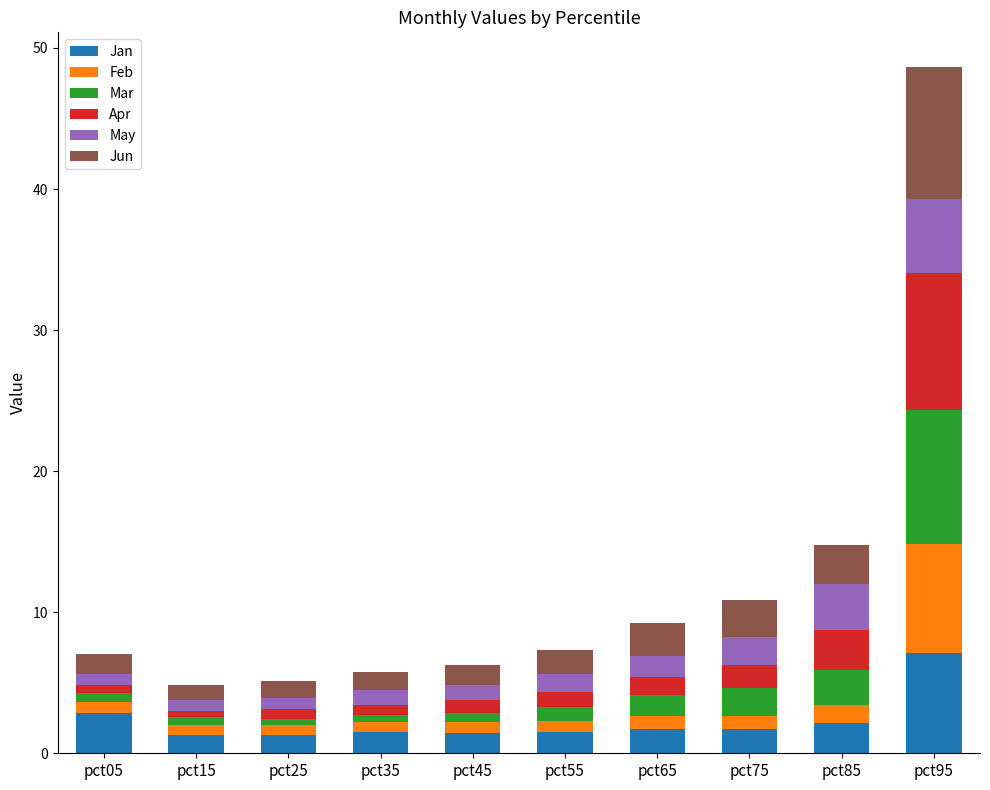

Does the chart contain any negative values?

No